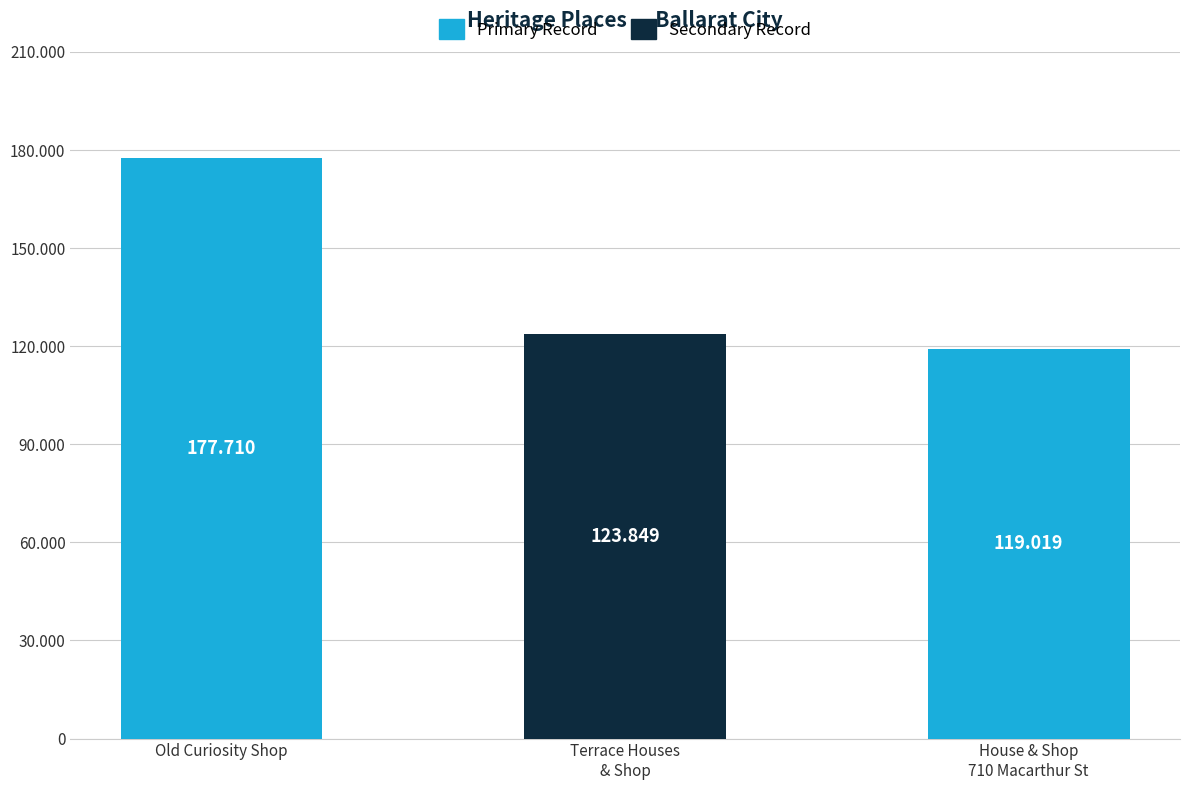

Reading left to right, extract all data points from this chart.

177710	123849	119019